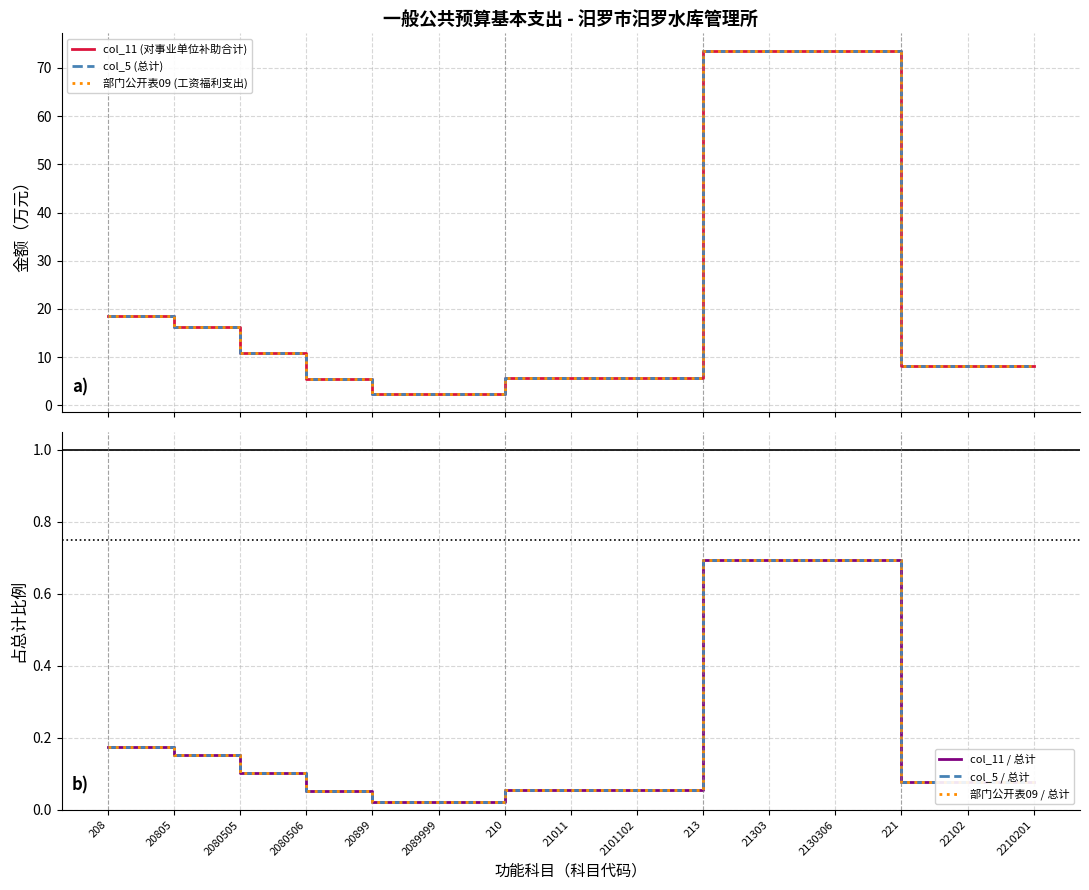

The col_5 (总计) series shows 18.6 at 208. True or false?

True